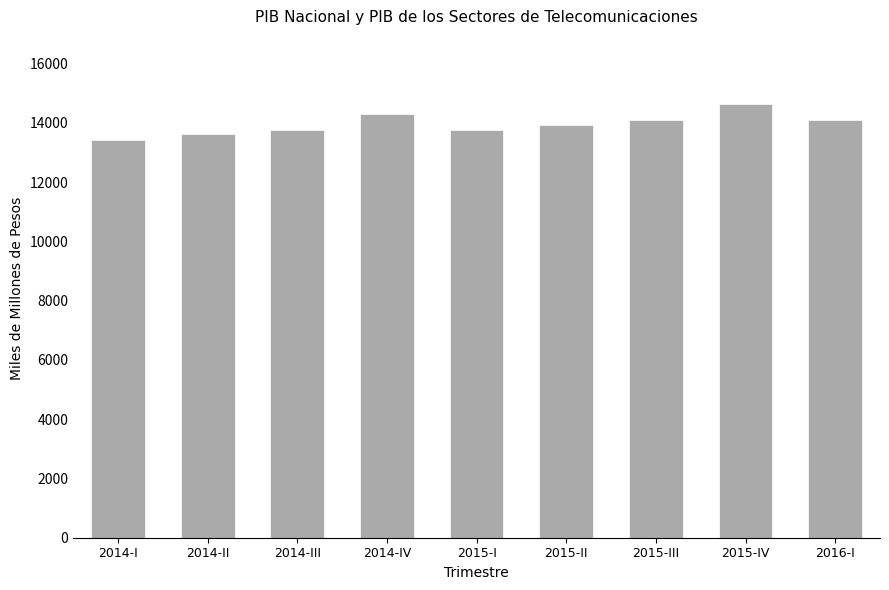

What position from the left is 2015-III?

7